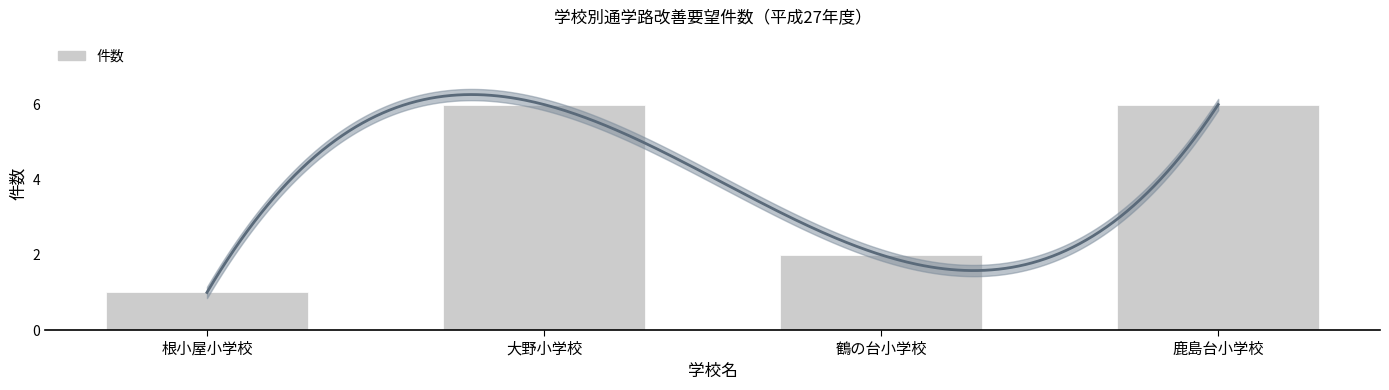

What is the ratio of the value at 根小屋小学校 to the value at 鹿島台小学校?

0.2